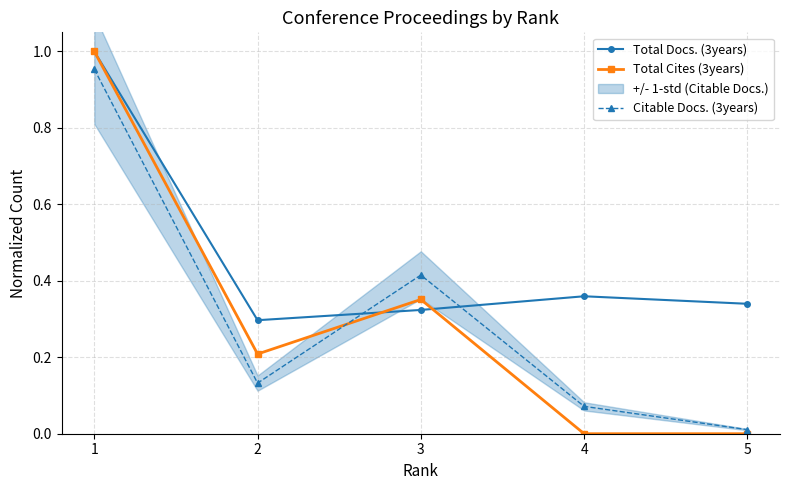

What is the highest value of the Citable Docs. (3years) series?

1.0